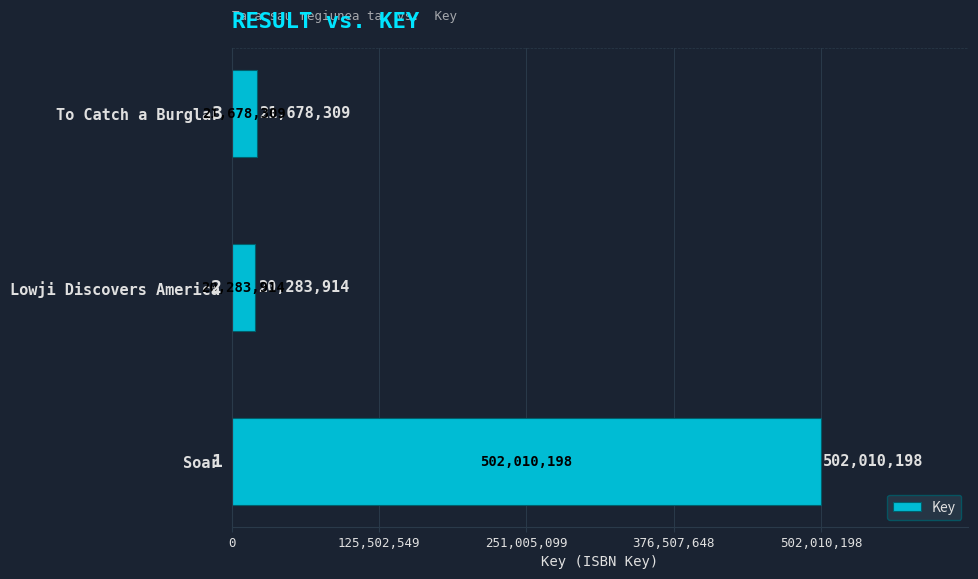

Reading bottom to top, list all the values displayed in this chart.

Soar=502010198	Lowji Discovers America=20283914	To Catch a Burglar=21678309